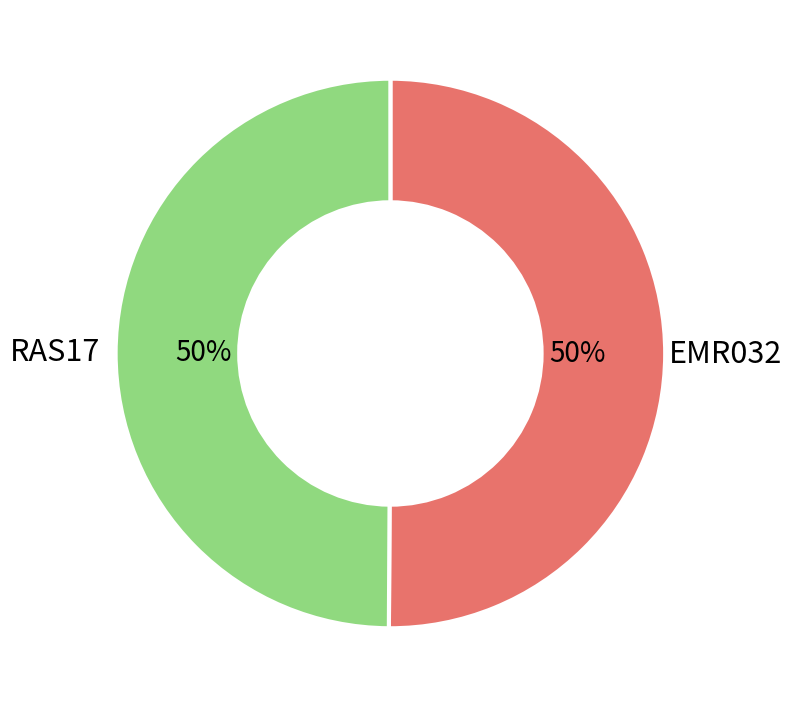

To the nearest percent, what is the average slice percentage?

50%